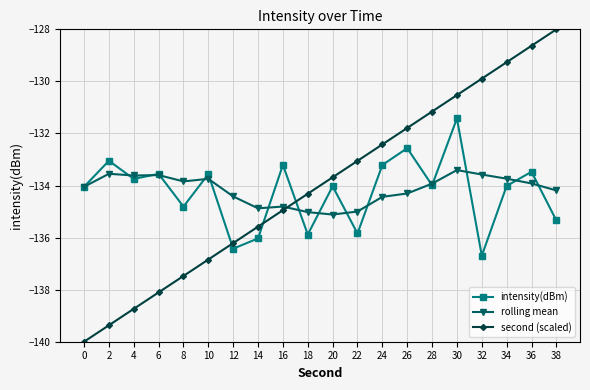

What is the value of the second (scaled) point at the 5th from the left?

-137.5